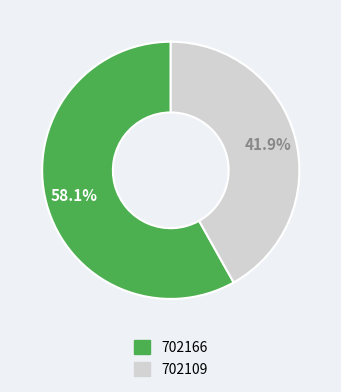

Is it true that 702166 is 58% of the pie?

True